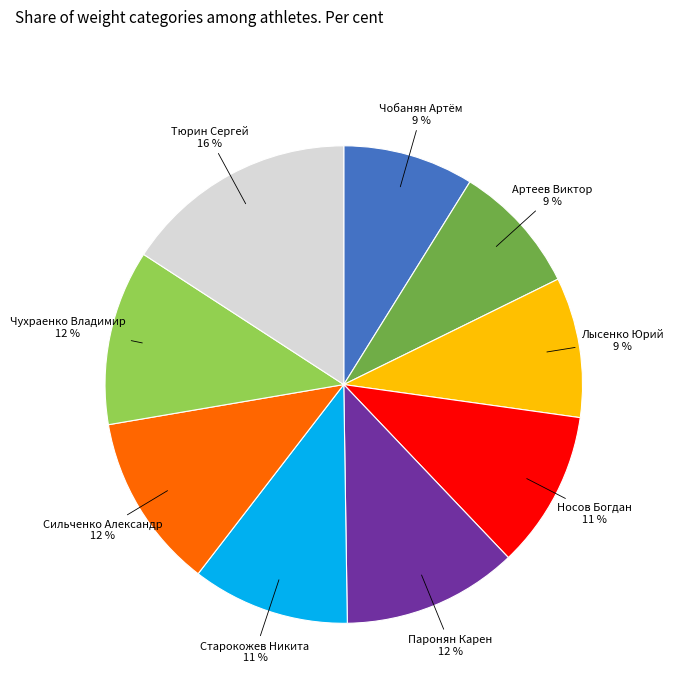

How many segments does this pie chart have?

9